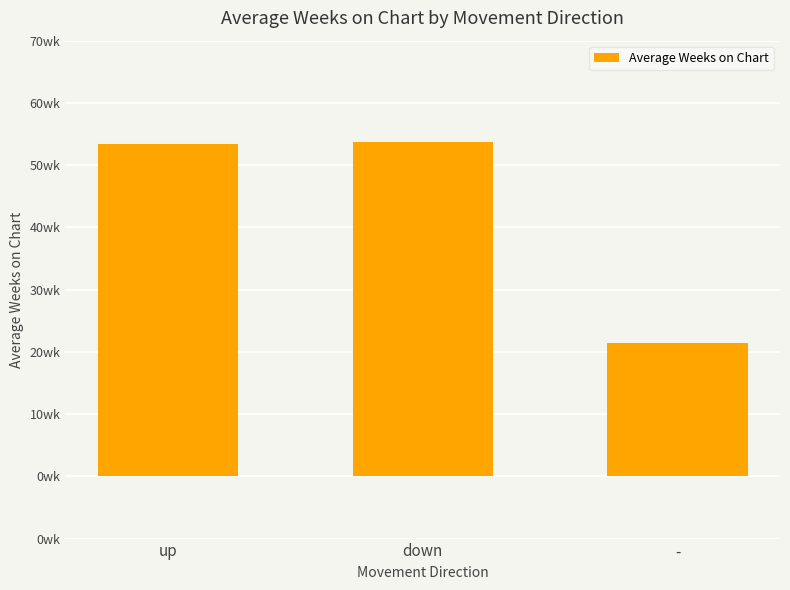

Does the chart contain any negative values?

No